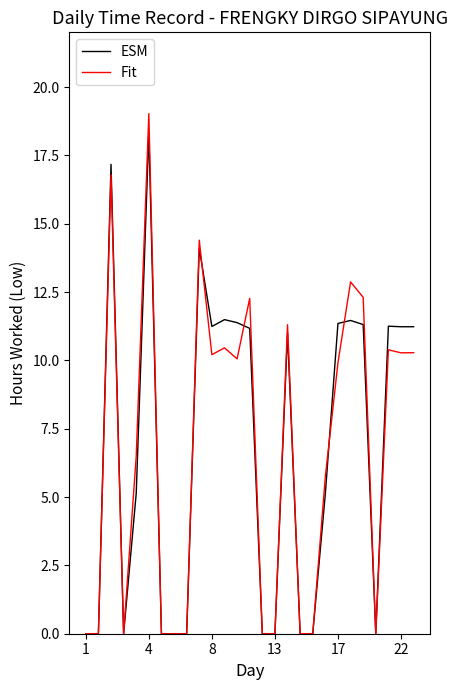

What is the highest value of the ESM series?

18.3